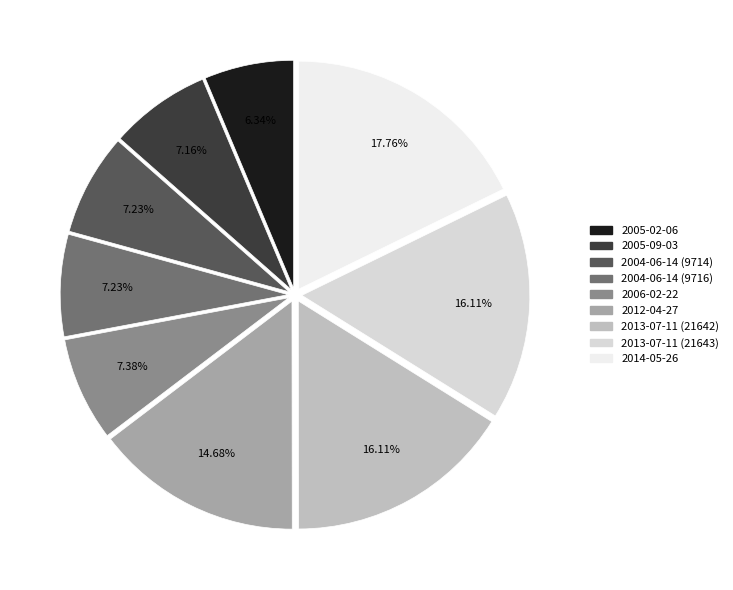

To the nearest percent, what is the combined percentage of 2004-06-14 (9716) and 2005-02-06?

14%